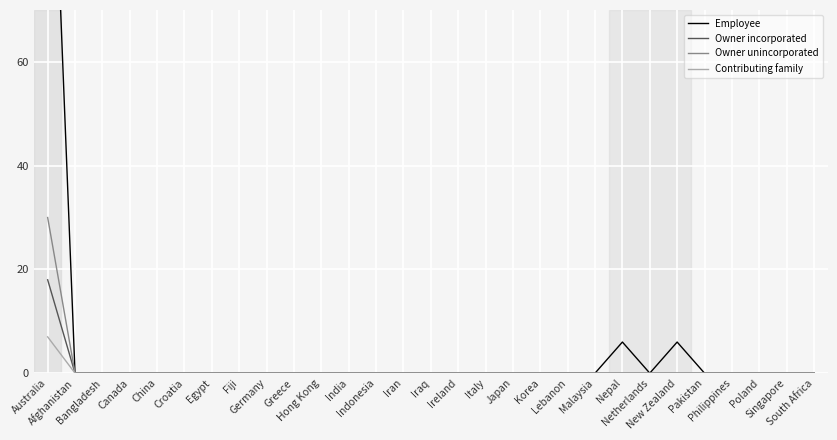

At which category is the sum across all series the highest?

Australia